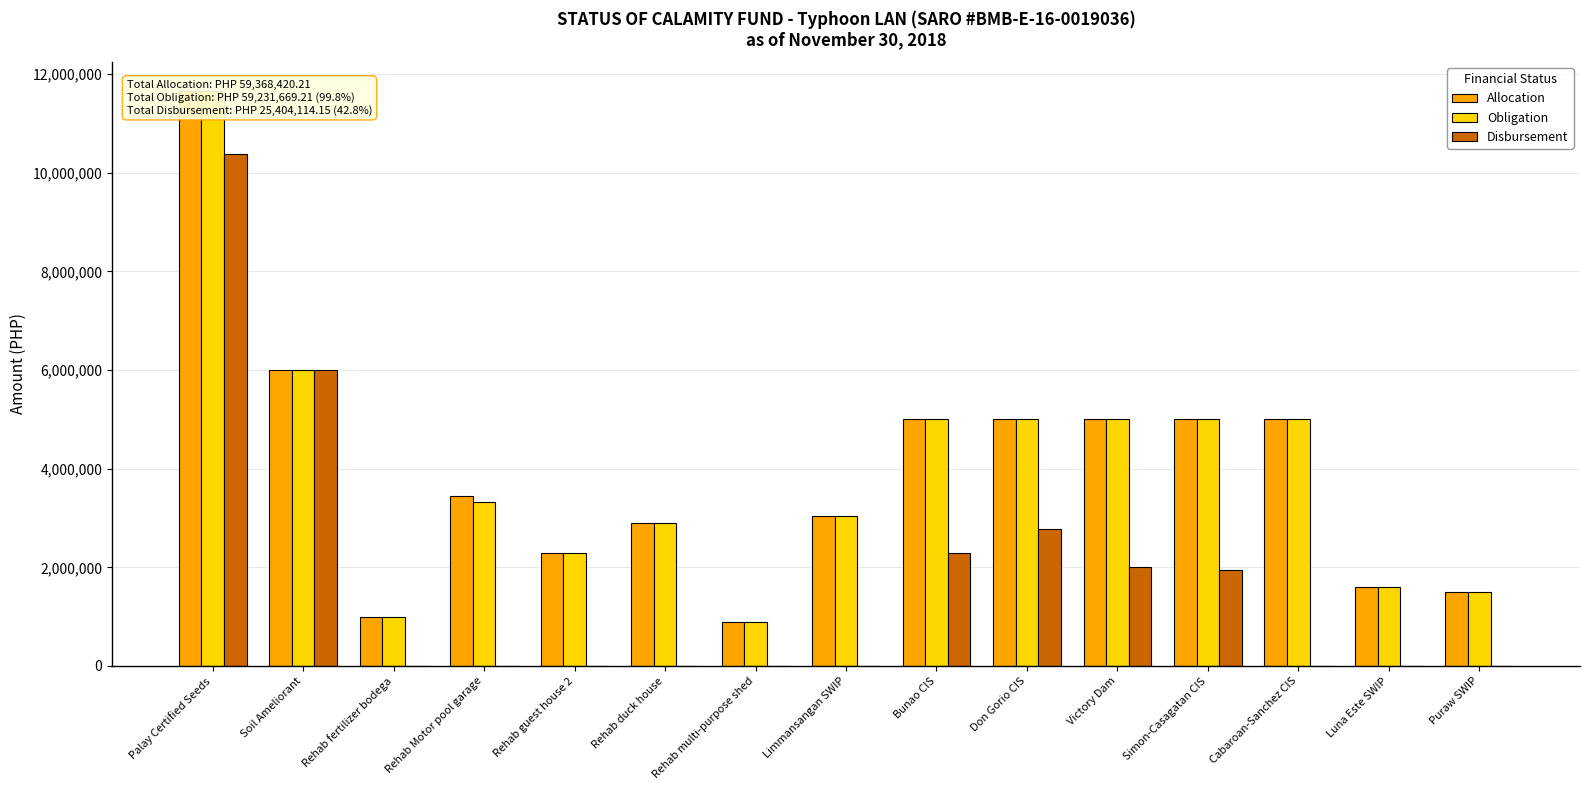

Between Rehab Motor pool garage and Cabaroan-Sanchez CIS, which series saw the biggest shift?

Obligation